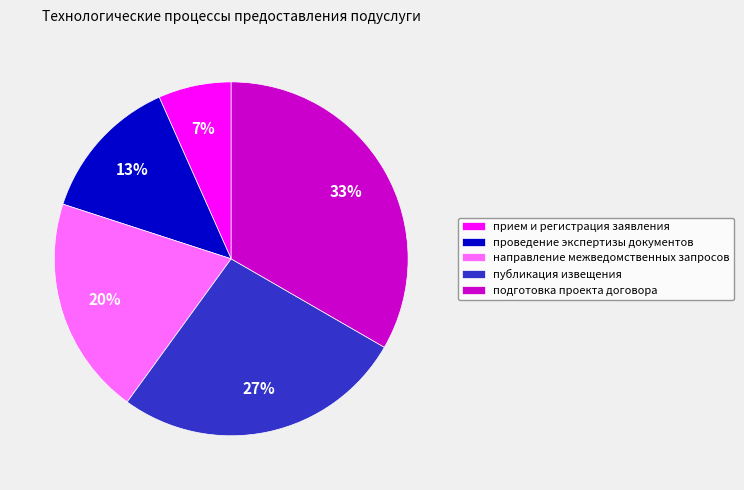

Which category has the biggest portion of the pie?

подготовка проекта договора